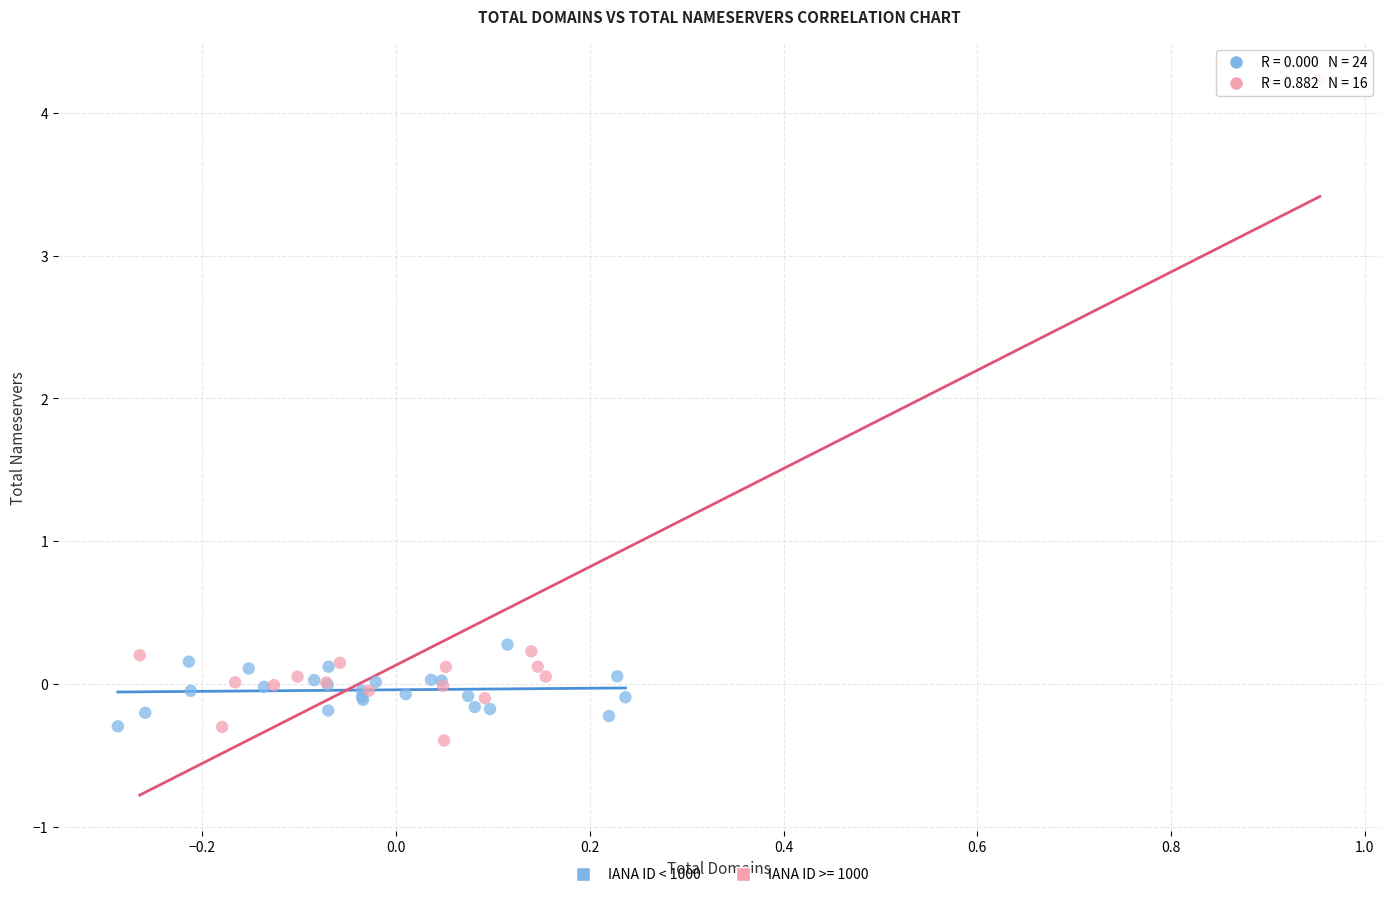

Which series reaches the maximum Y coordinate?

IANA ID >= 1000